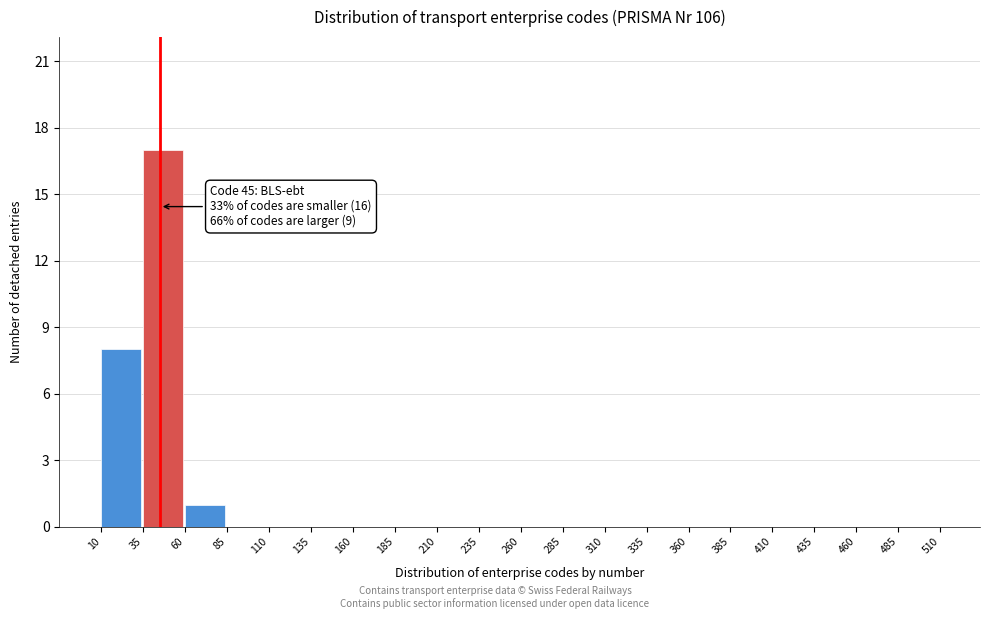

Over which range of the x-axis is the bar tallest?

35 to 60